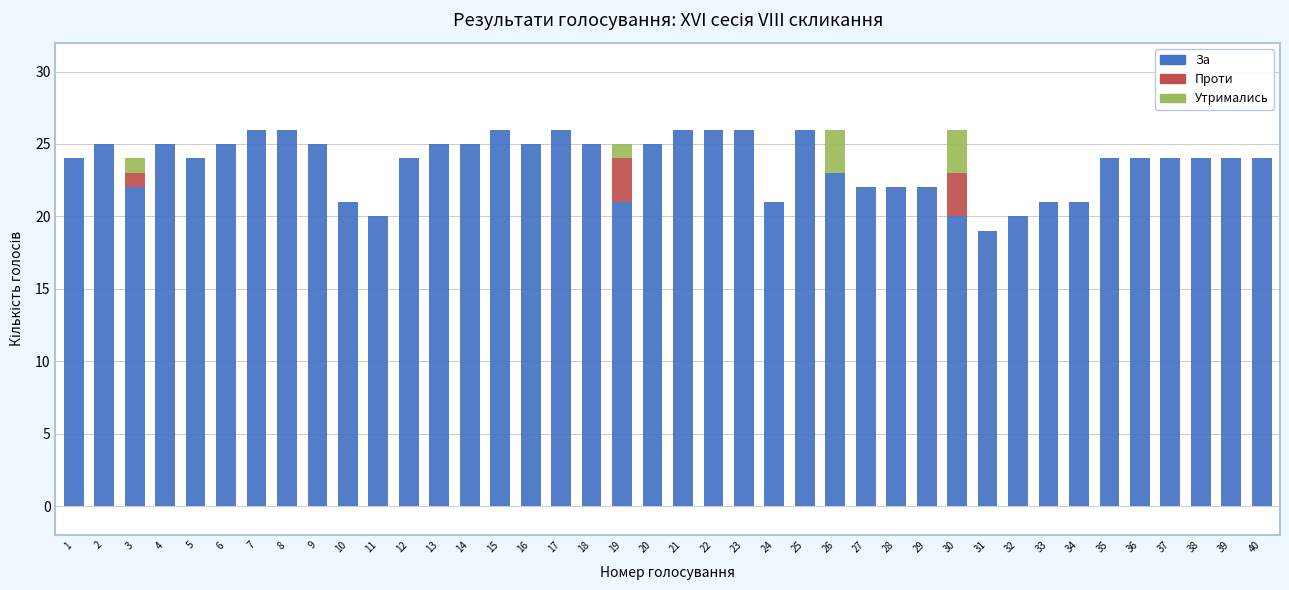

The value of За at 5 is 39. True or false?

False